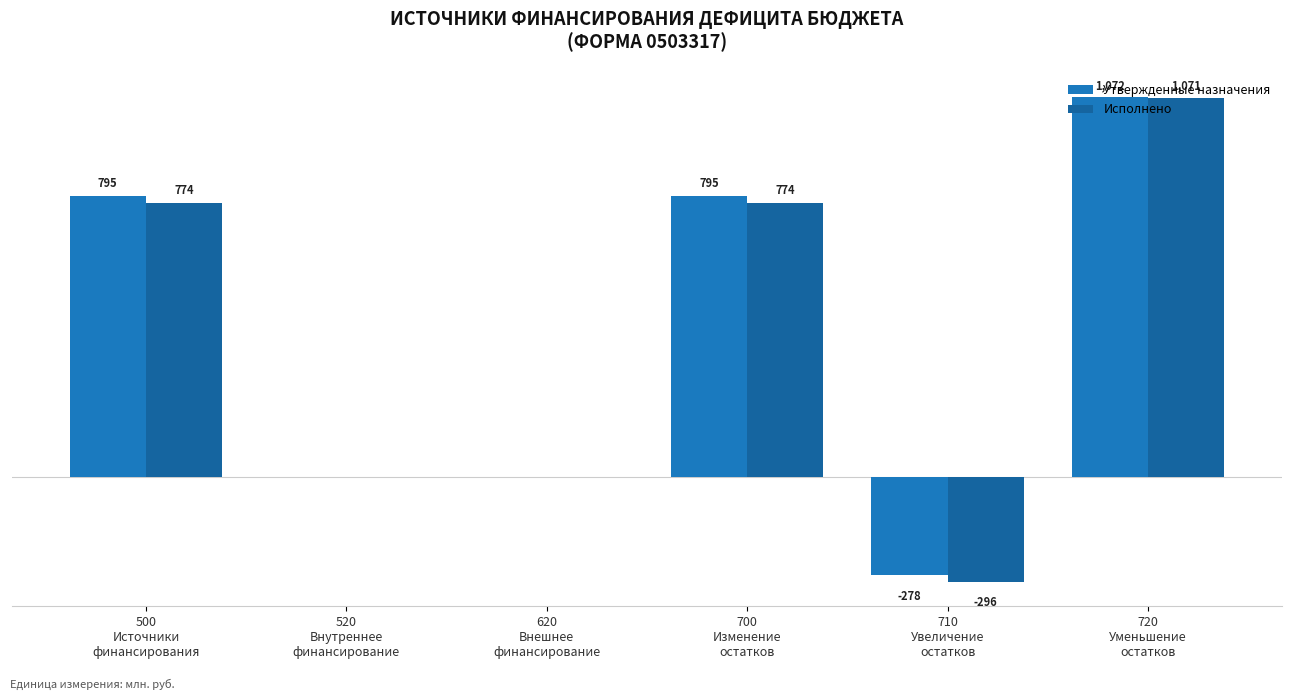

At which category is the sum across all series the highest?

720
Уменьшение
остатков